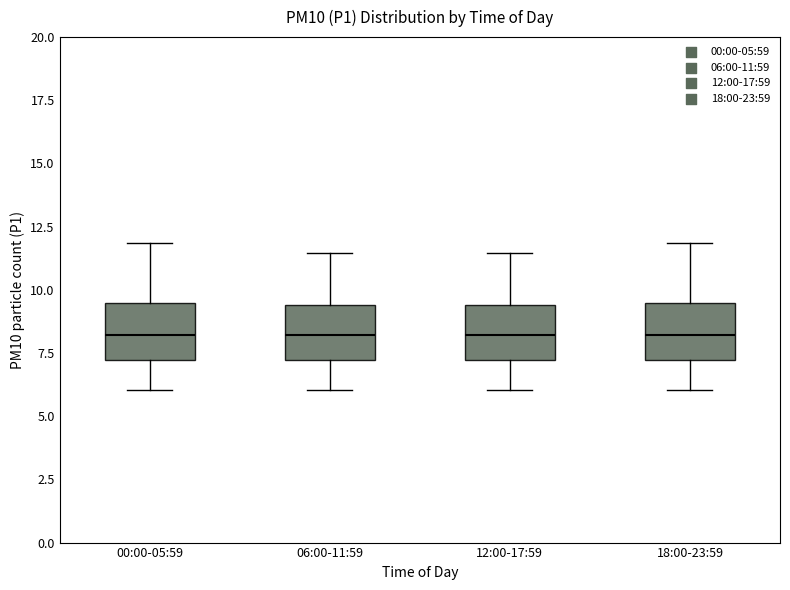

Reading left to right, read every box against the y-axis: the position of its median line, the range the box covers, and the ends of its whiskers. The values are not printed on the chart, so give them approximately, as read against the axis.

00:00-05:59: median 8.0, box 7.0 to 9.5, whiskers 6.0 to 12.0
06:00-11:59: median 8.0, box 7.0 to 9.5, whiskers 6.0 to 11.5
12:00-17:59: median 8.0, box 7.0 to 9.5, whiskers 6.0 to 11.5
18:00-23:59: median 8.0, box 7.0 to 9.5, whiskers 6.0 to 12.0